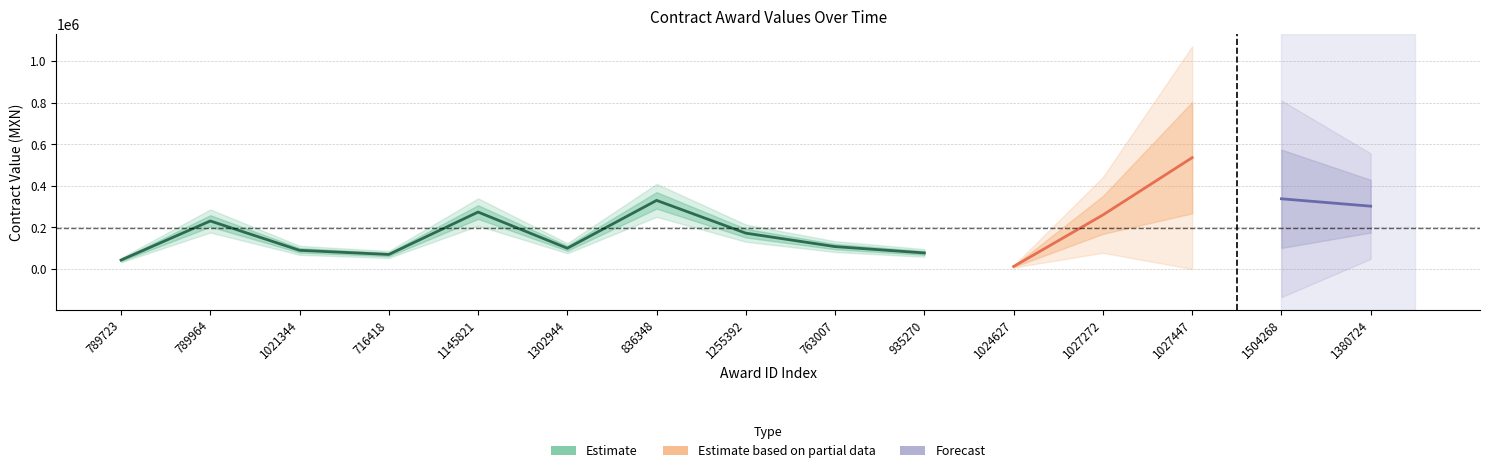

Approximately how many times larger is the value at 1302944 compared to 1380724?

0.3